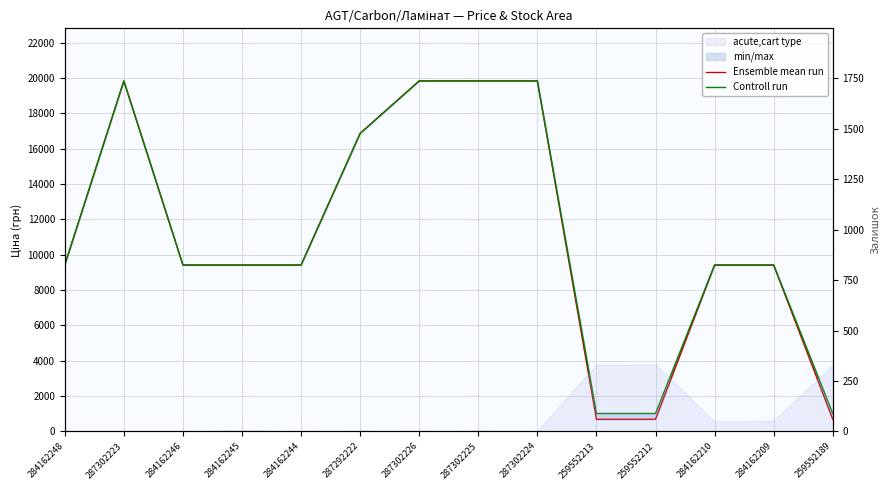

What is the value of the Controll run point at the 12th from the left?

9416.9